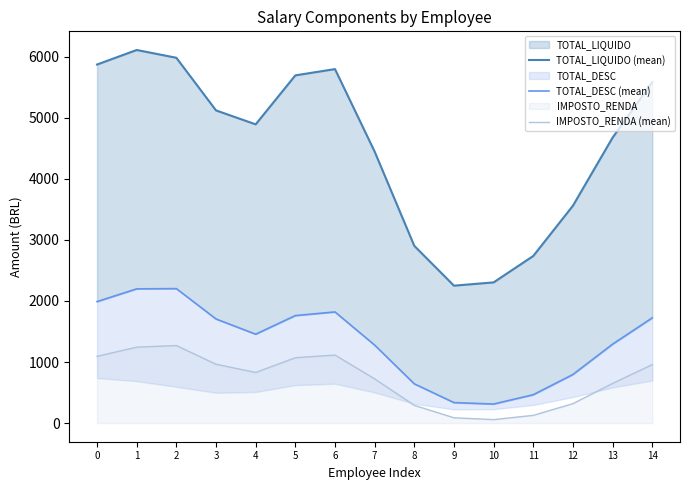

Between 12 and 7, which is larger?

7